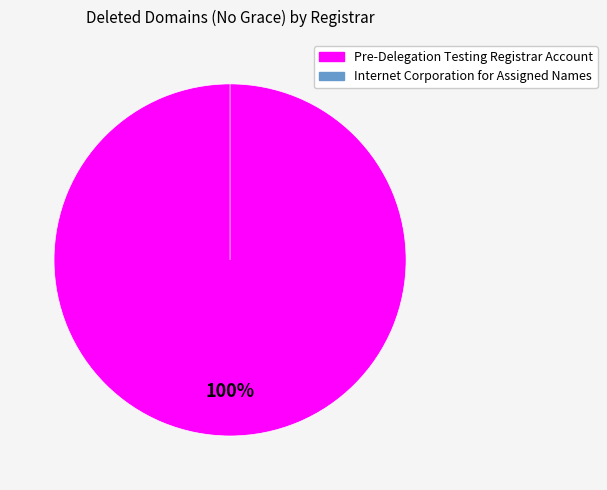

Combined, what portion of the pie is Pre-Delegation Testing Registrar Account and Internet Corporation for Assigned Names?

100.0%